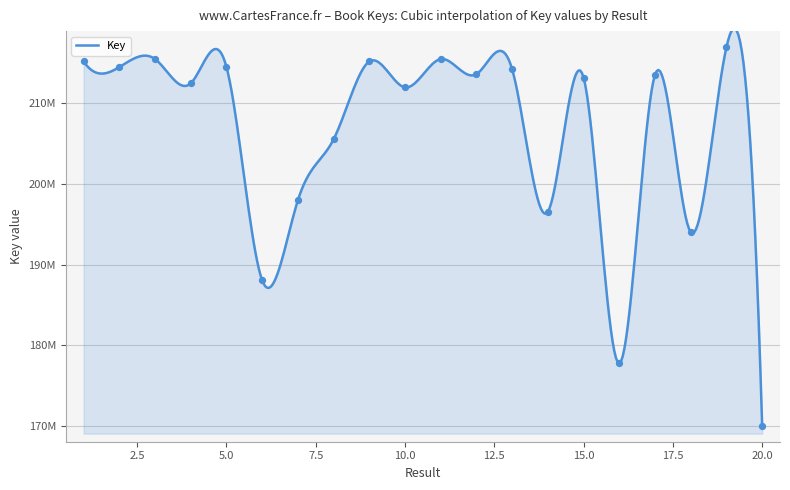

Is this an area chart (filled region under the line)?

Yes